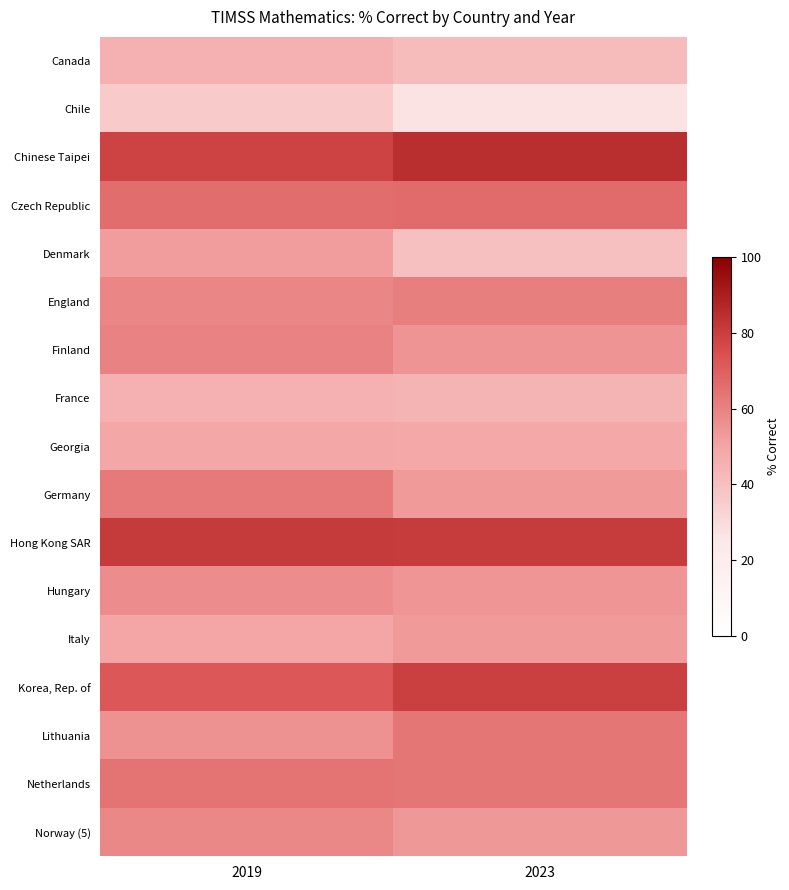

Between 2019 and 2023, which is larger?

2019